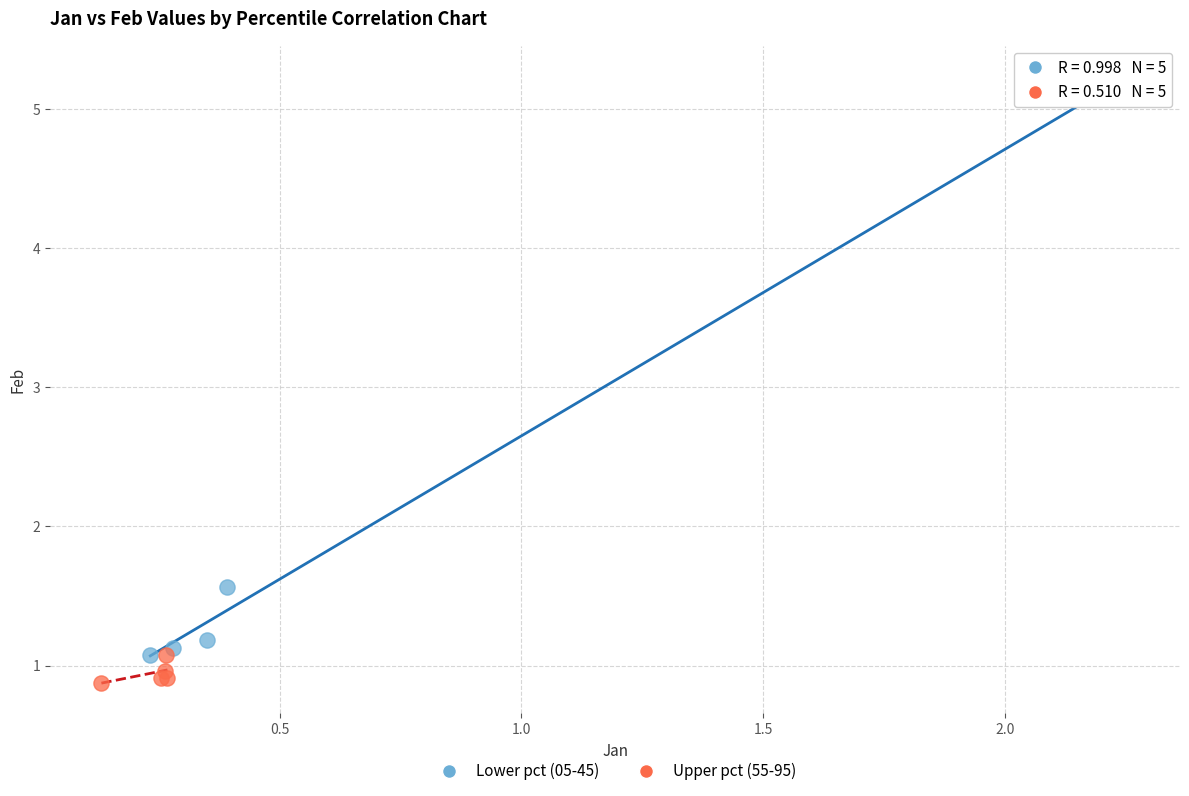

Which series reaches the minimum Y coordinate?

Upper pct (55-95)